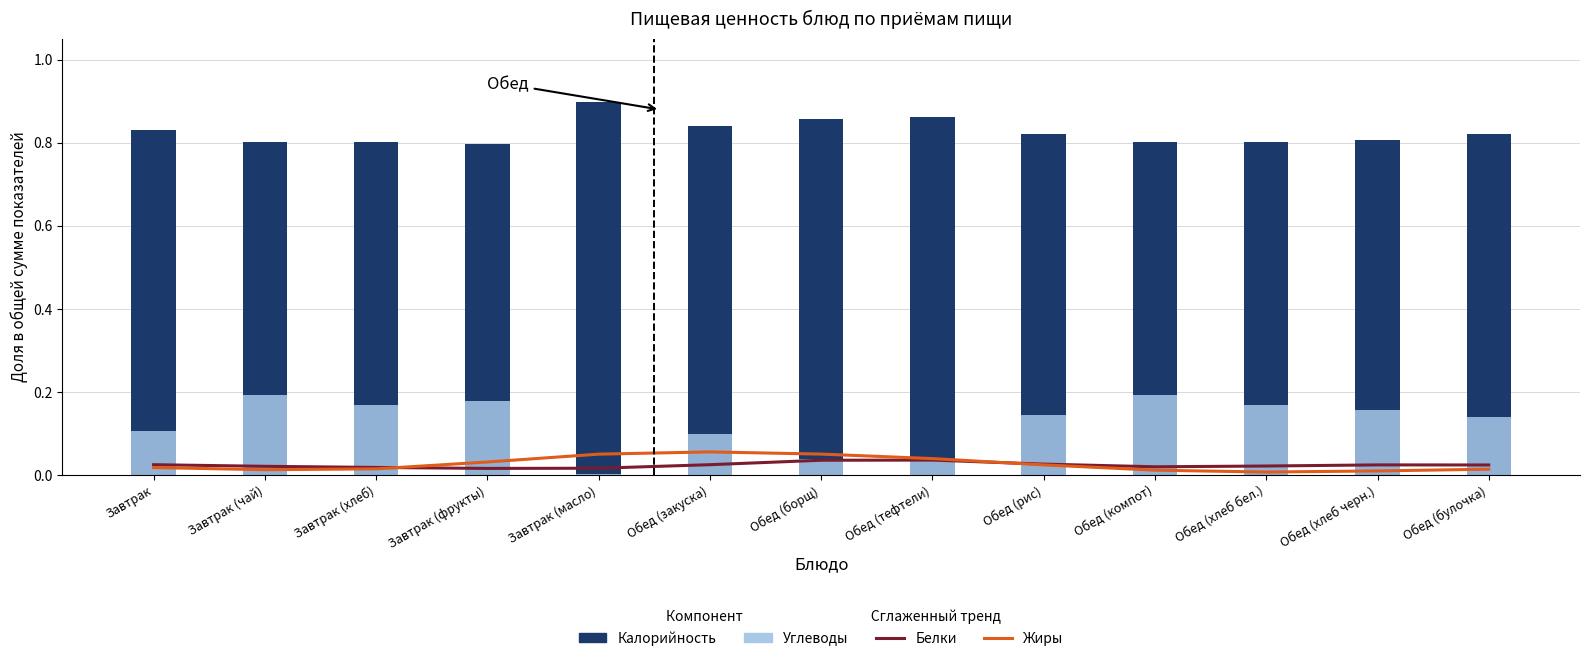

What is the sum of all Белки (сглаж.) values?

0.3